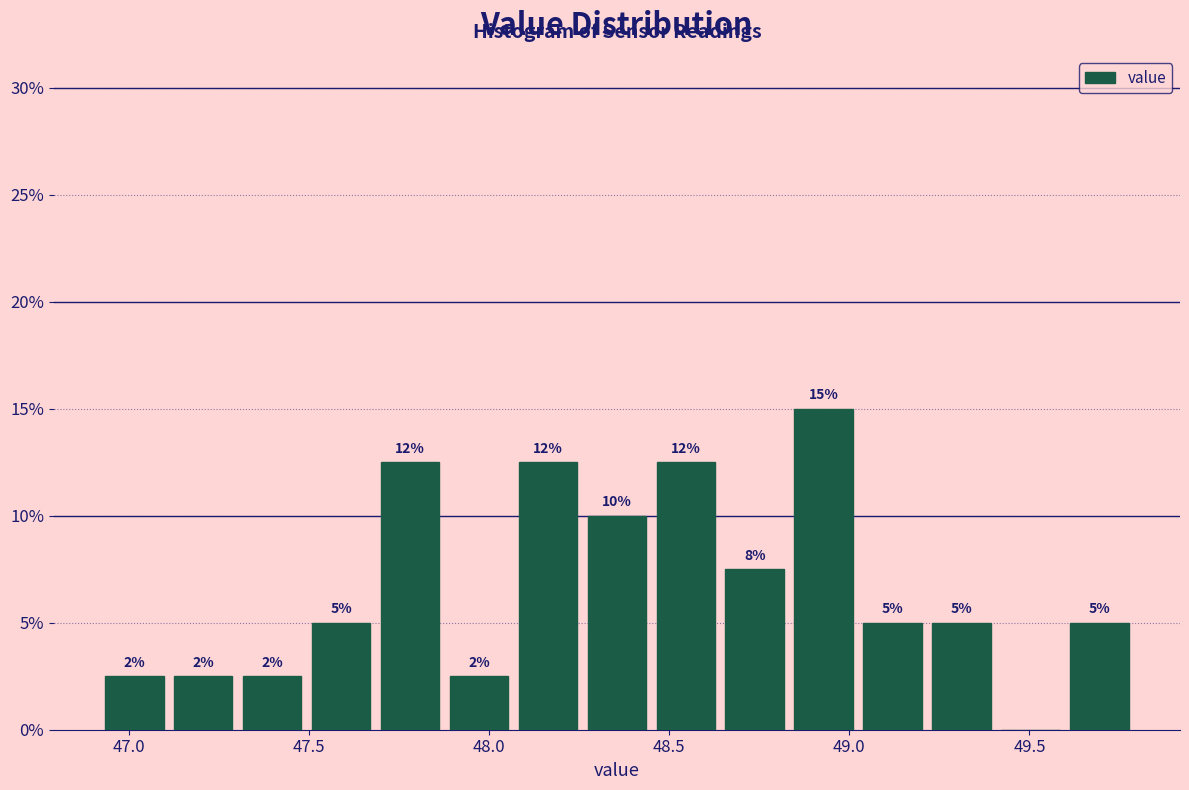

Read against the x-axis, roughly where is the centre of the tallest bar?

48.95